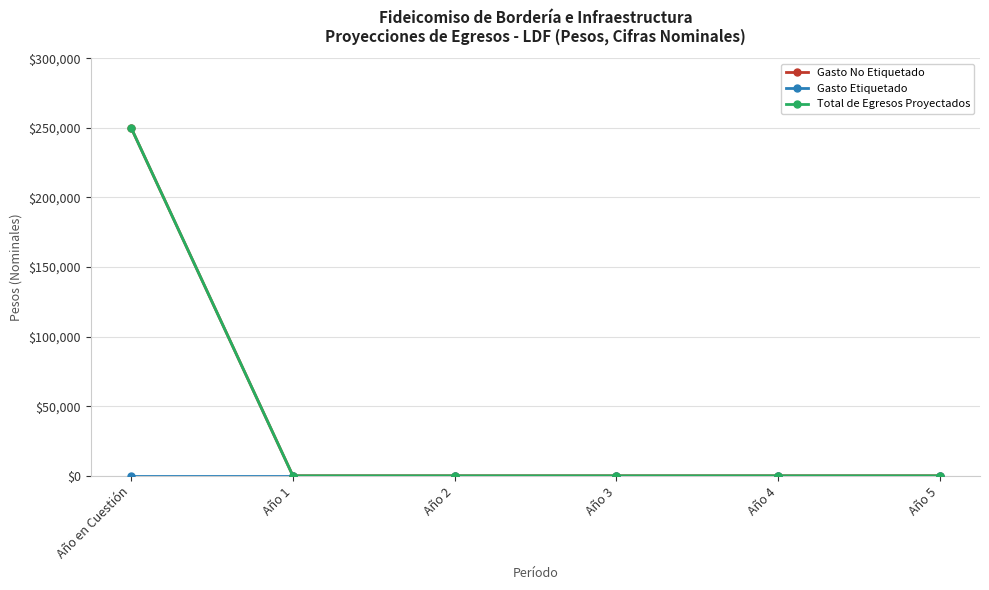

True or false: Total de Egresos Proyectados and Gasto Etiquetado cross at least once.

False